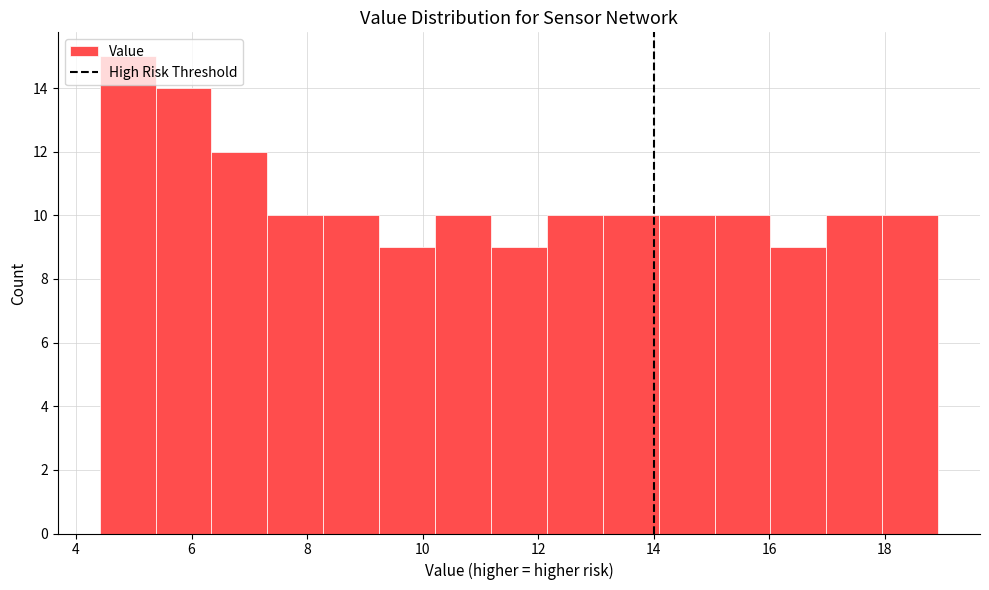

How tall is the bar that spans 10.2 to 11.2 on the x-axis? Neither the bar edges nor the heights are printed on the chart, so give them approximately, as read against the axes.

10